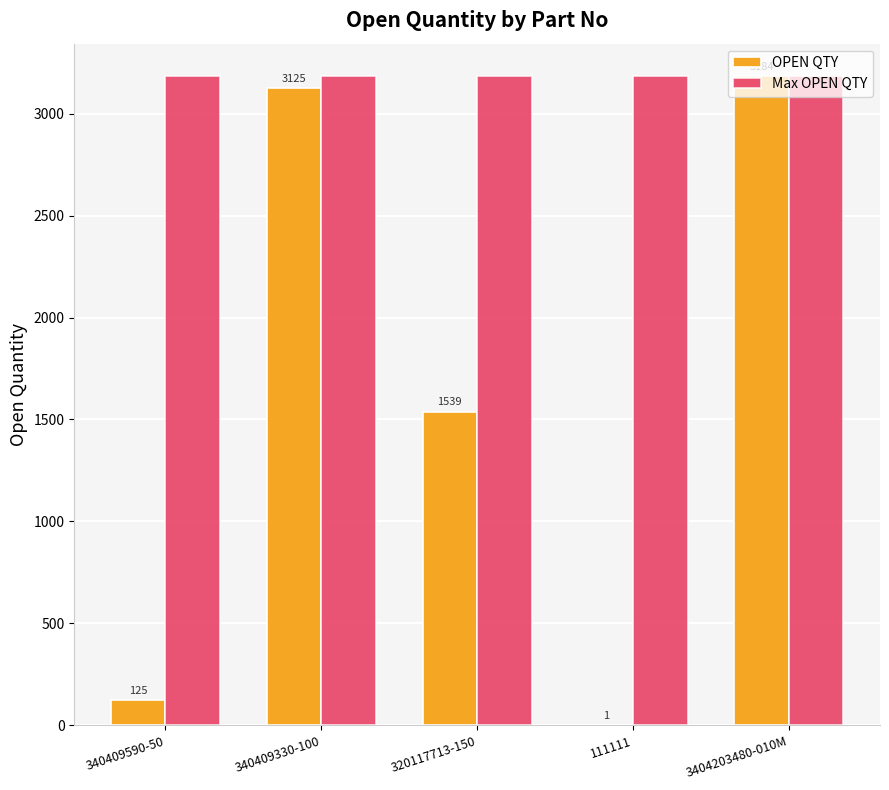

How many groups of bars are there?

5